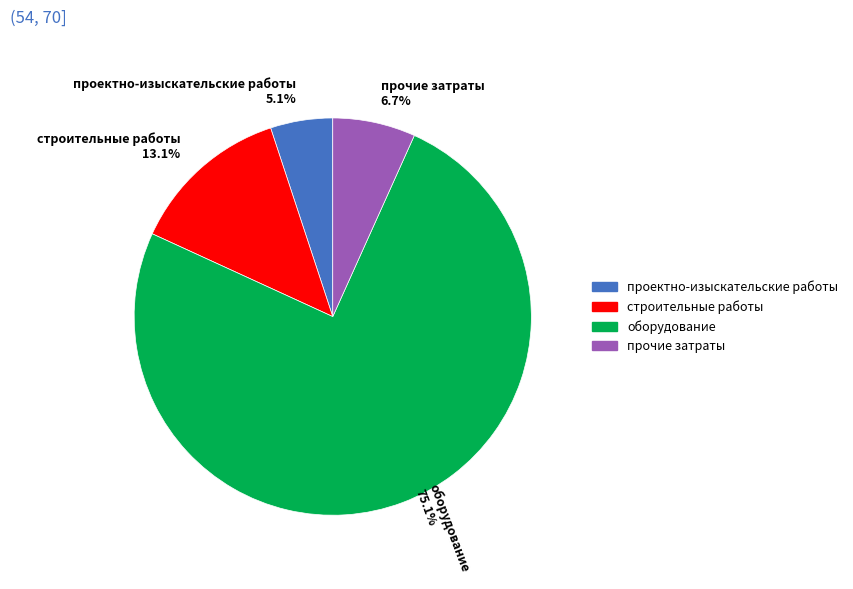

What percentage is the оборудование slice, to the nearest percent?

75%